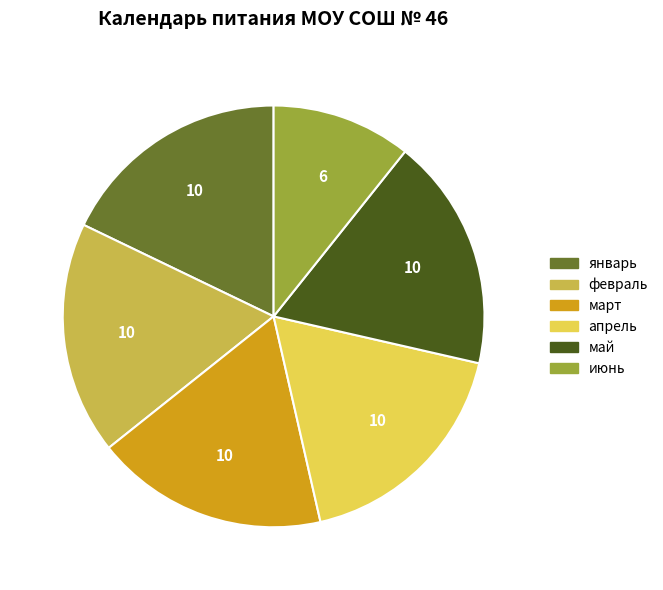

The март slice represents 30% of the pie. True or false?

False